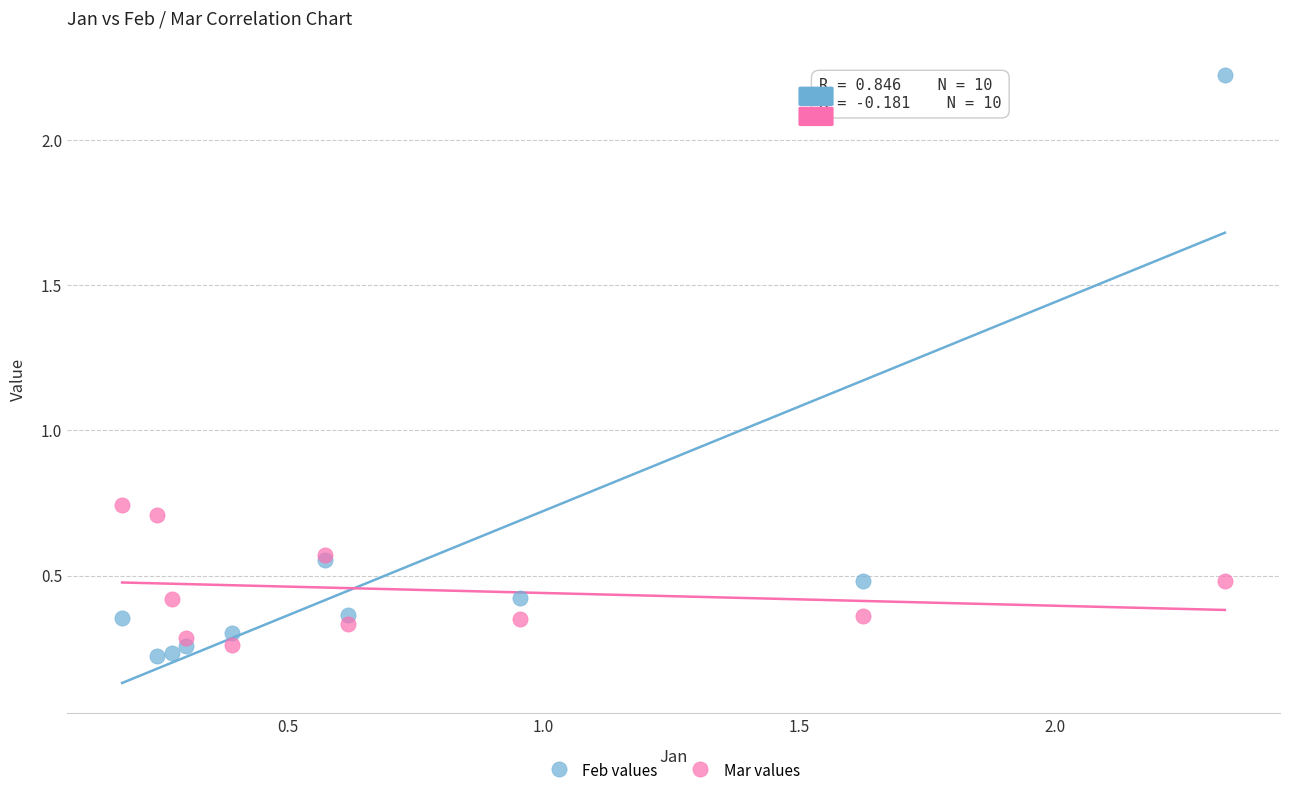

Which series has the largest Y range (max minus min)?

Feb values